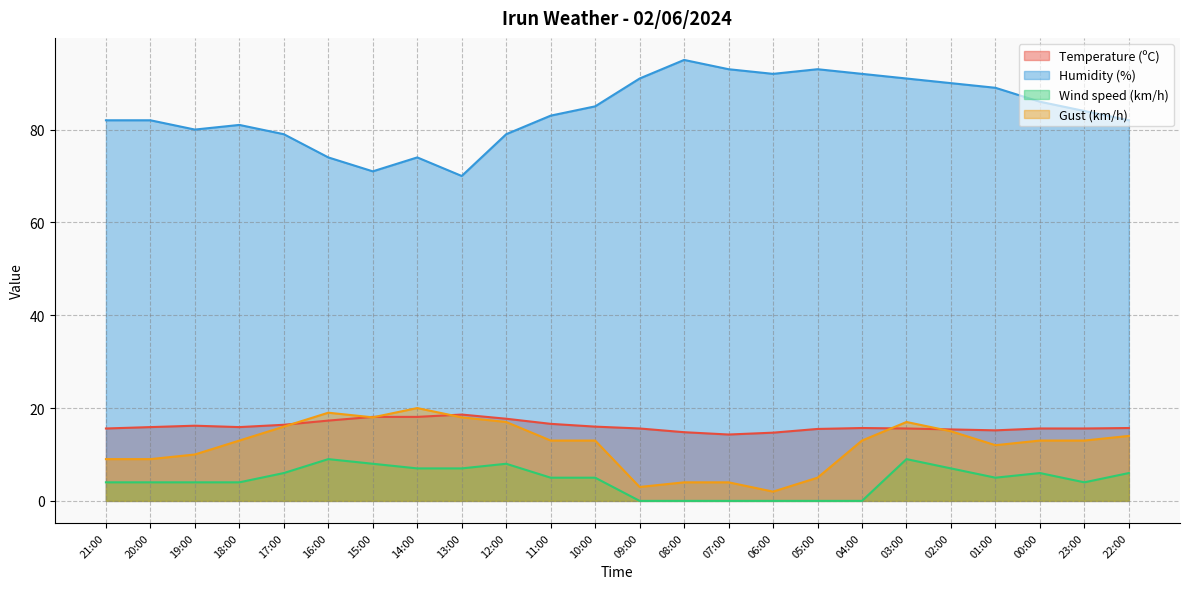

What is the label of the 20th point from the left?

02:00